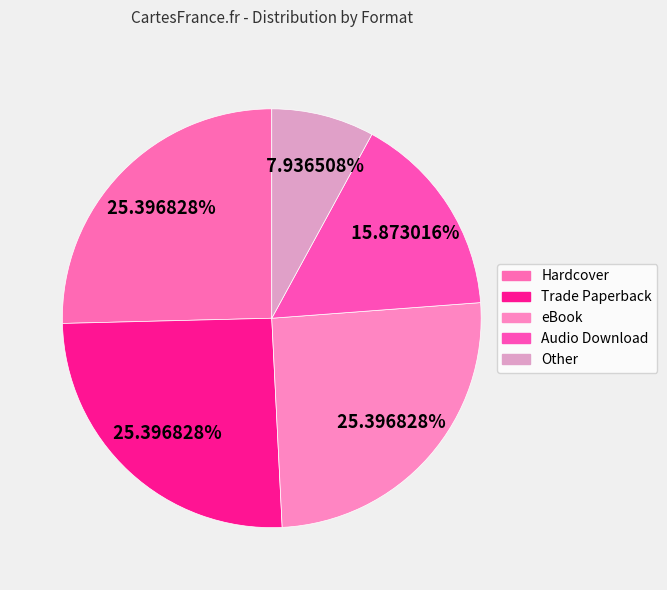

To the nearest percent, what is the difference between the largest and smallest slice percentages?

17%